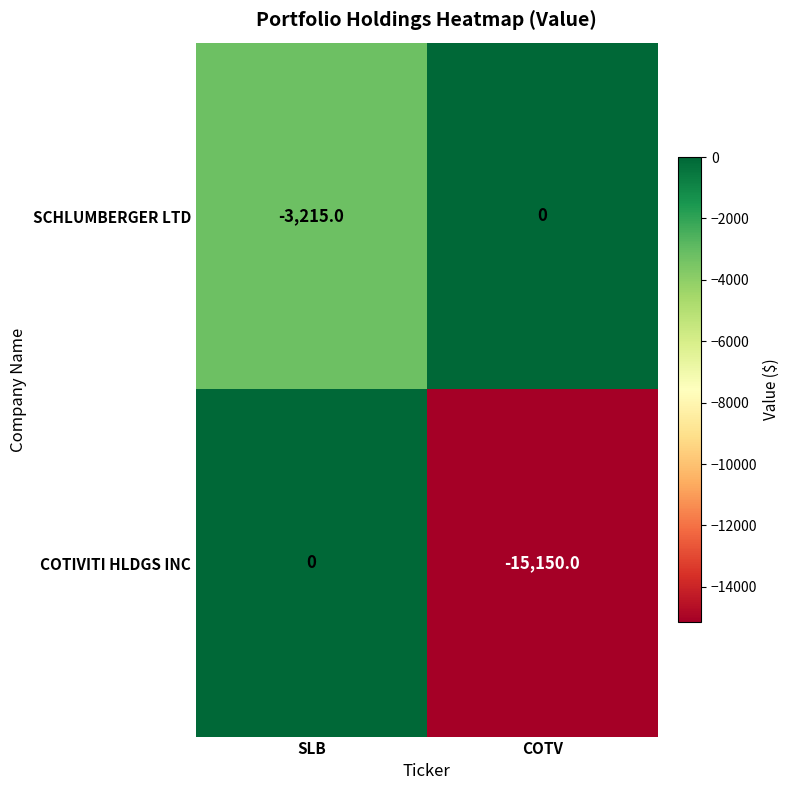

Rank the series at SLB from lowest to highest value.

SCHLUMBERGER LTD, COTIVITI HLDGS INC